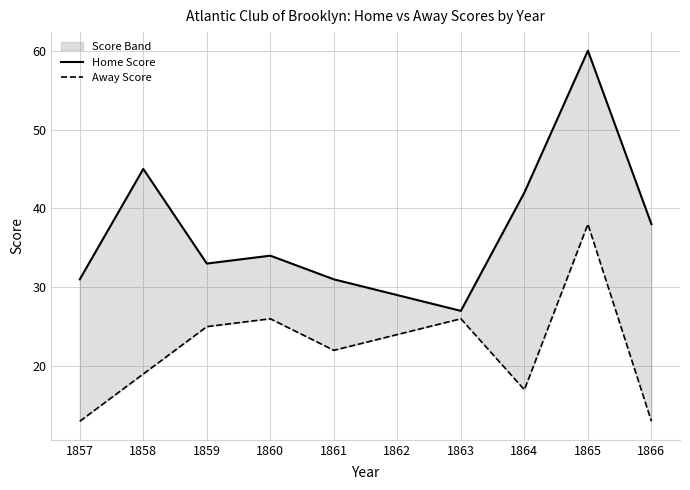

What is the average value of the Away Score series?

22